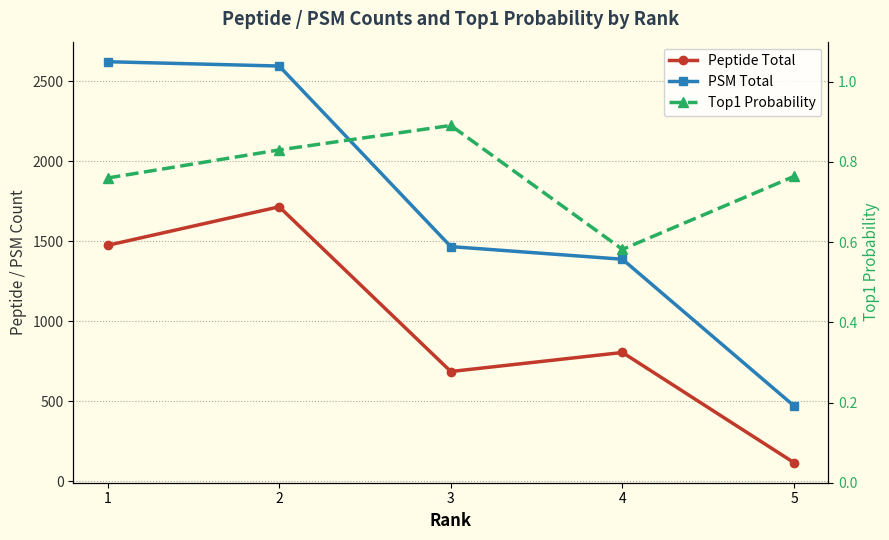

Where is the first local minimum for Top1 Probability?

4